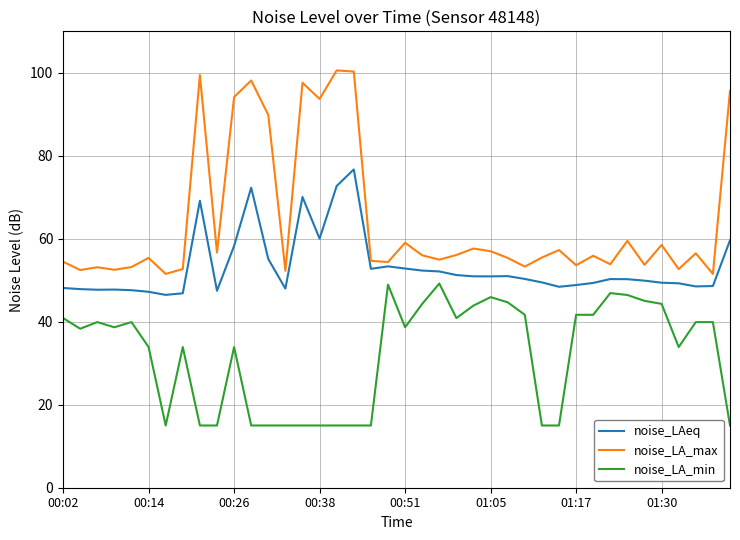

Which series has the widest spread of values?

noise_LA_max